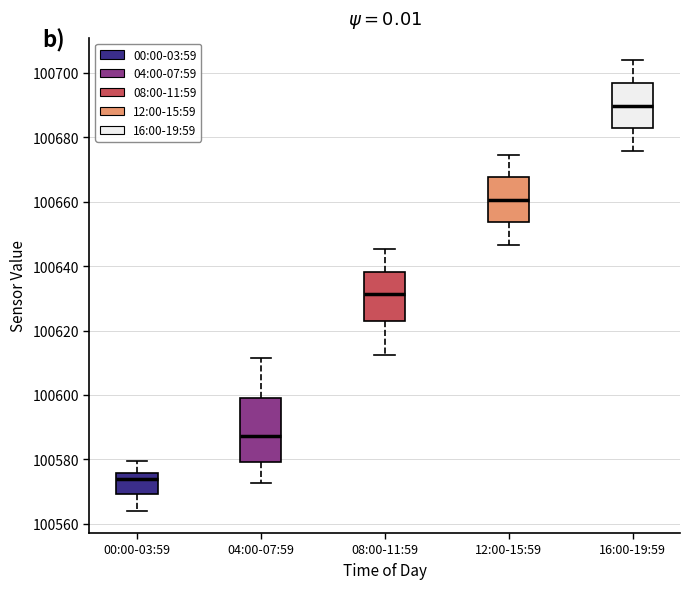

Where is the upper edge of the box for 16:00-19:59 on the y-axis? The values are not printed on the chart, so give them approximately, as read against the axis.

100696